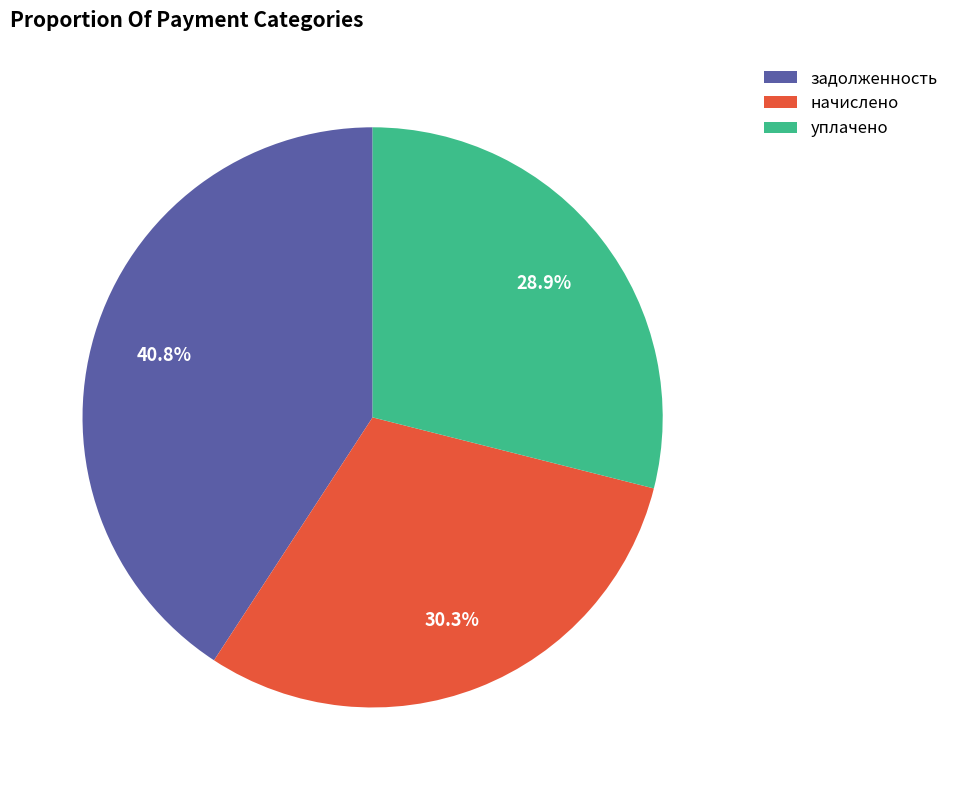

Is there a majority slice in this chart?

No